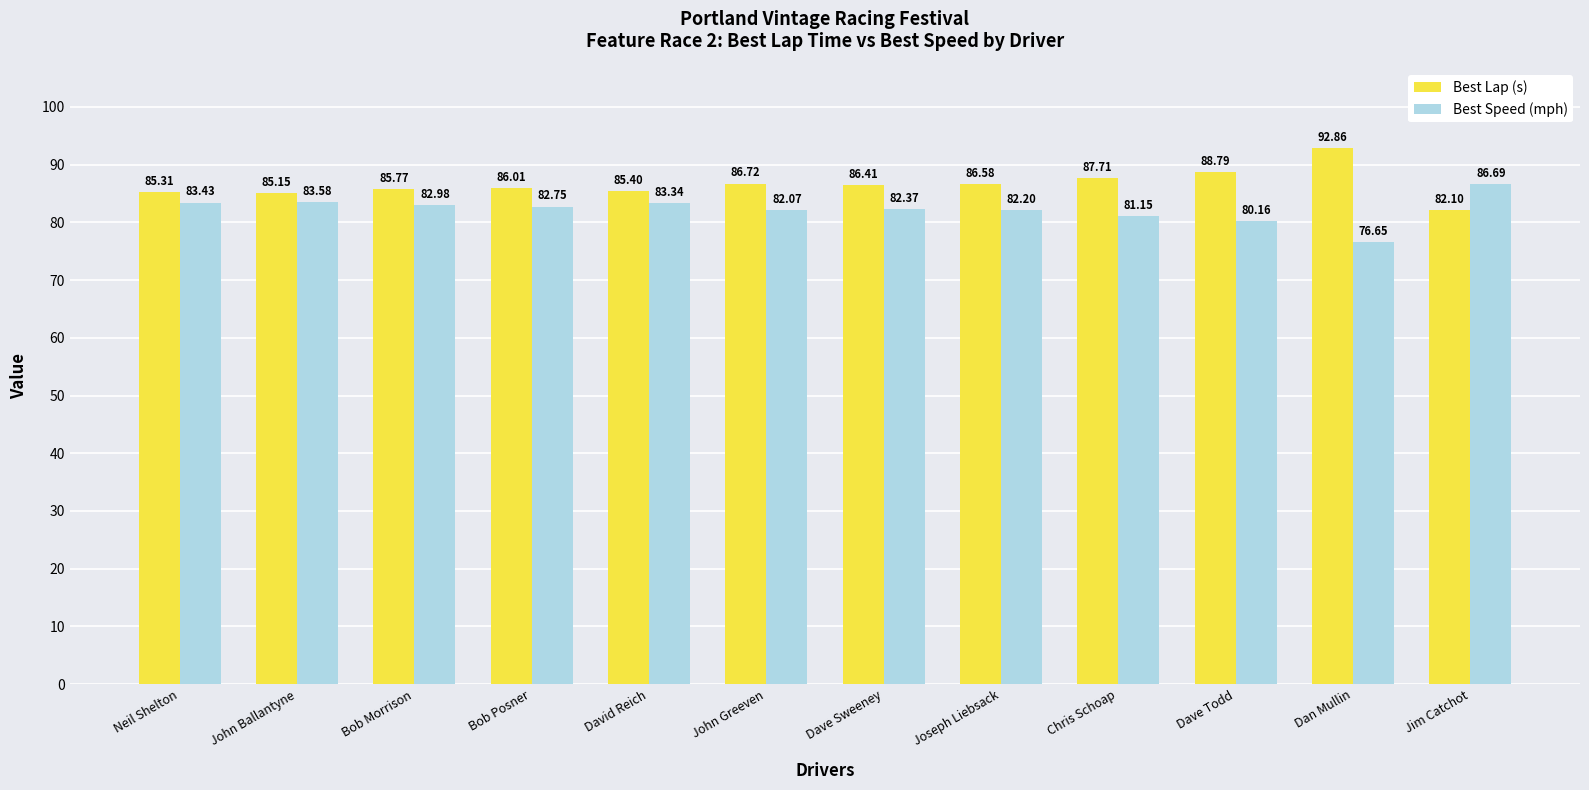

What is the difference between the maximum and minimum values in the Best Speed (mph) series?

10.0